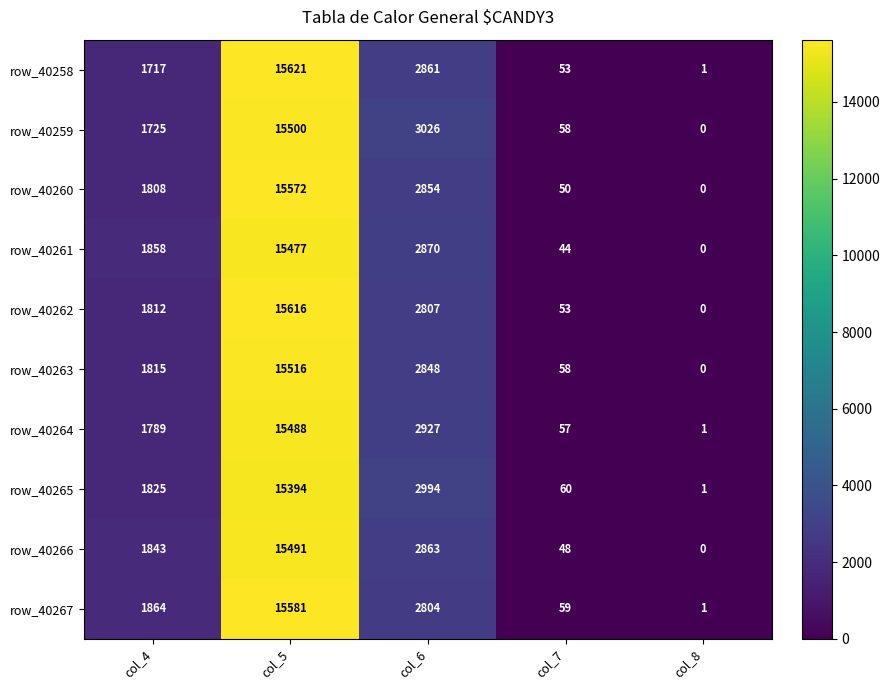

How many categories are shown in the chart?

5